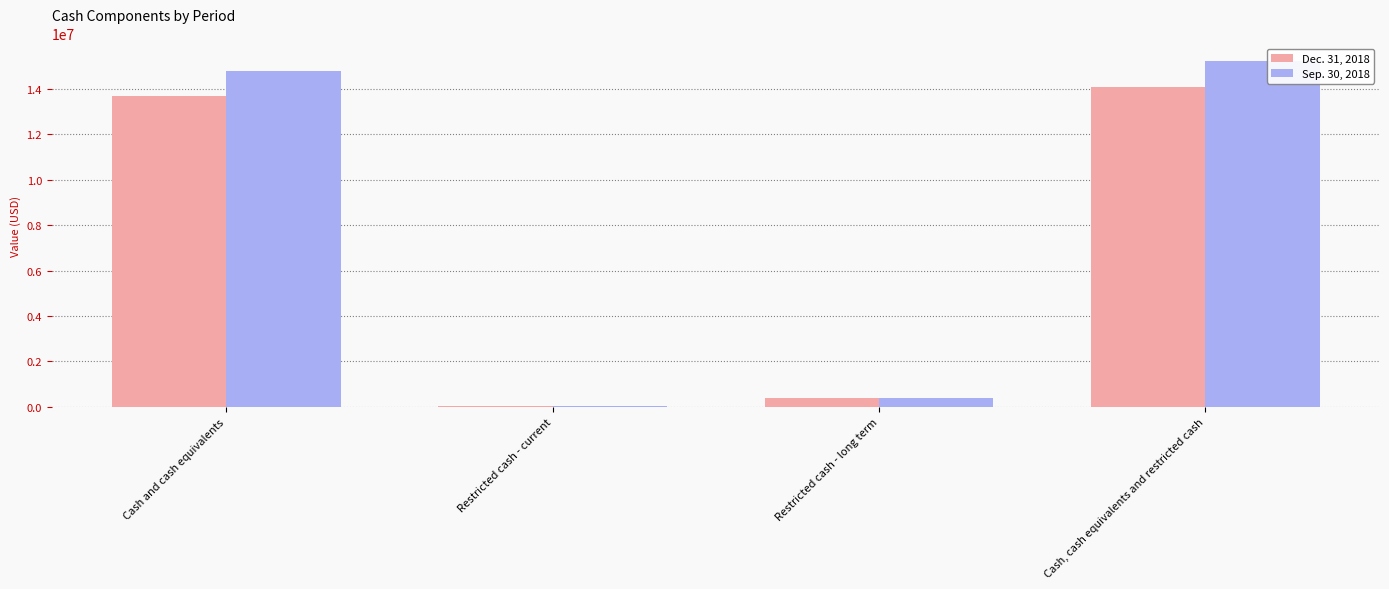

At which category is the sum across all series the highest?

Cash, cash equivalents and restricted cash